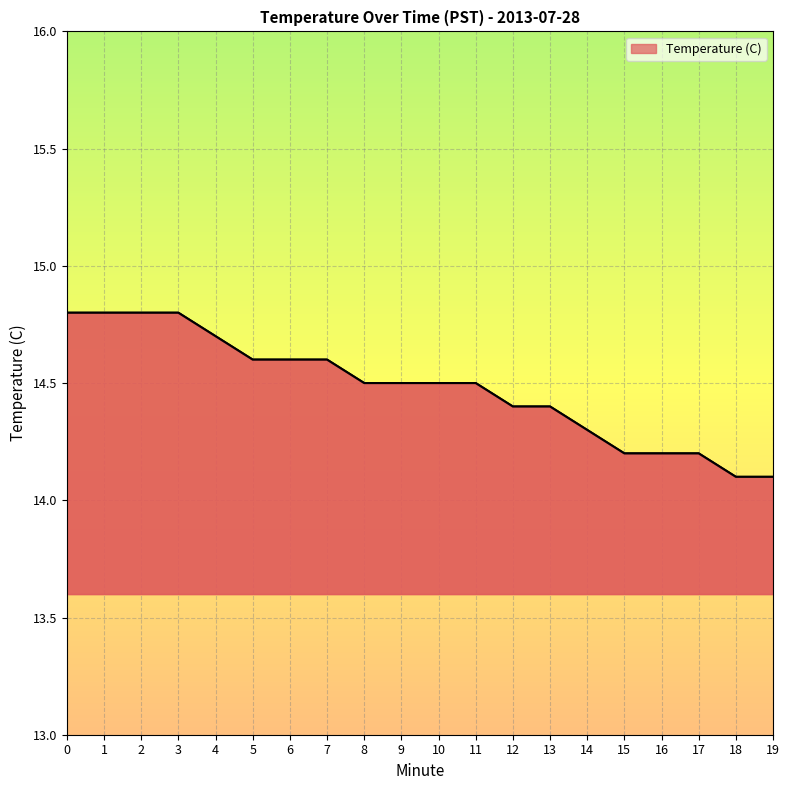

The chart shows a value of 21.9 at 9. True or false?

False